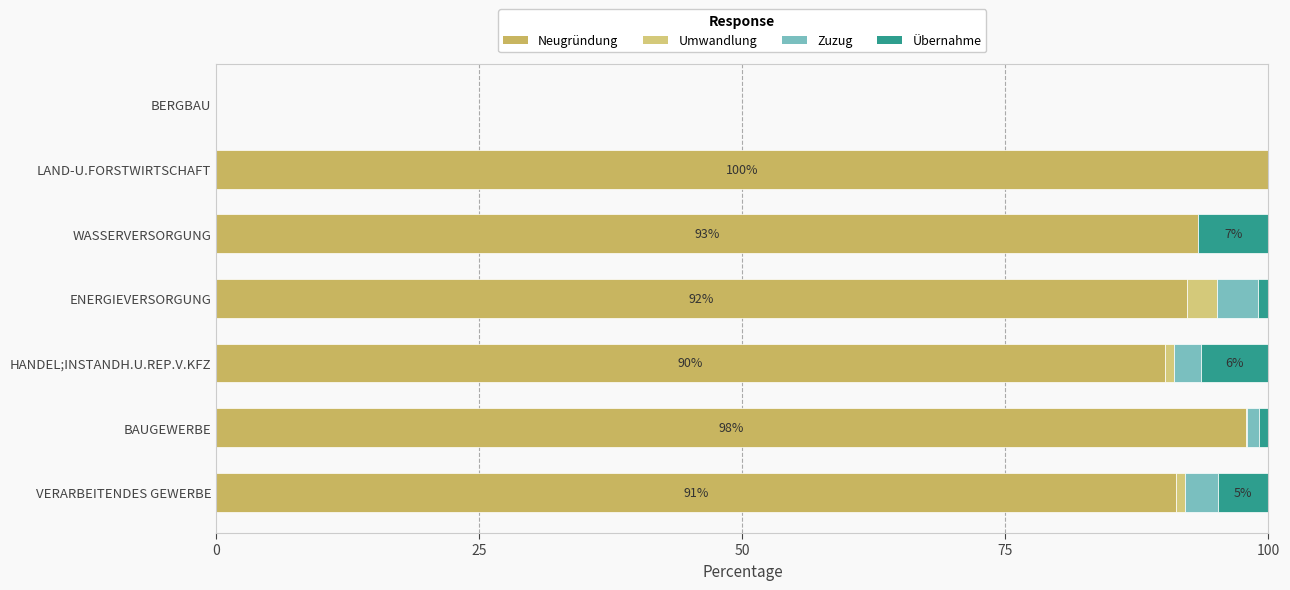

How many distinct data groups are displayed?

4